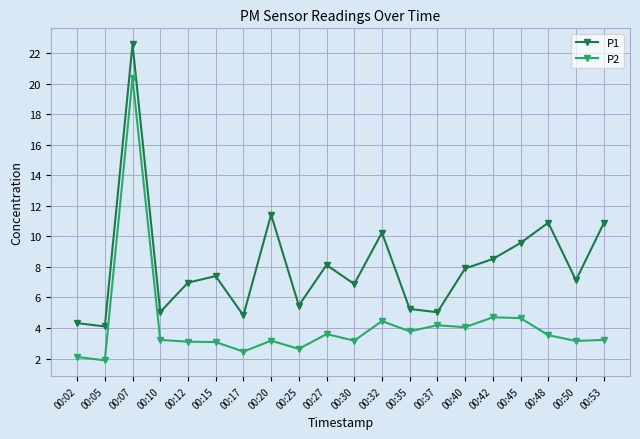

What is the highest value of the P2 series?

20.4